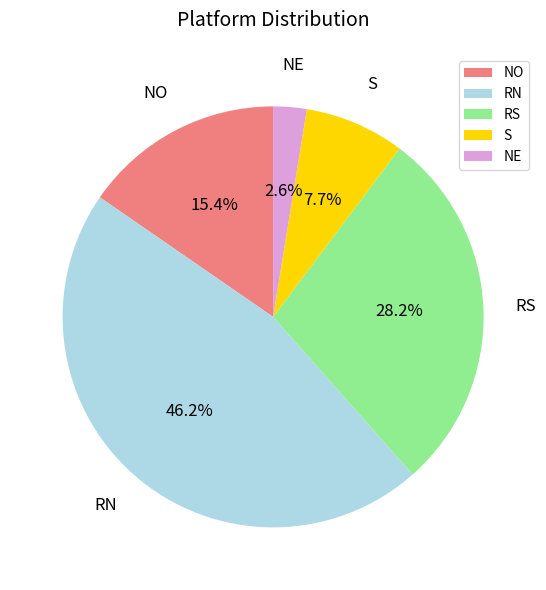

Between RN and RS, which is larger?

RN